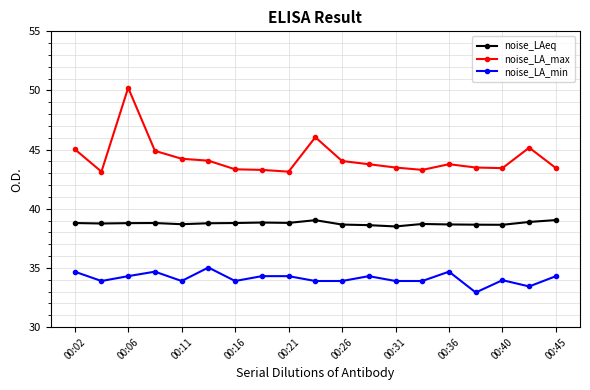

Which series has the largest total across all categories?

noise_LA_max